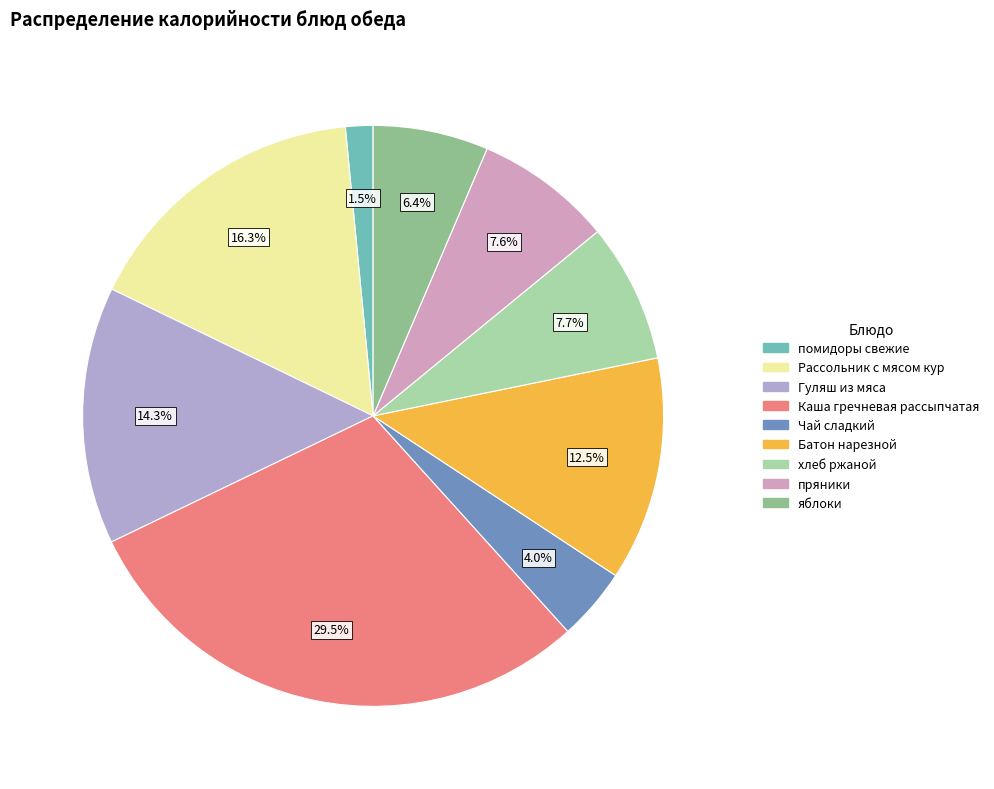

What percentage do Рассольник с мясом кур and Чай сладкий together represent?

20.3%